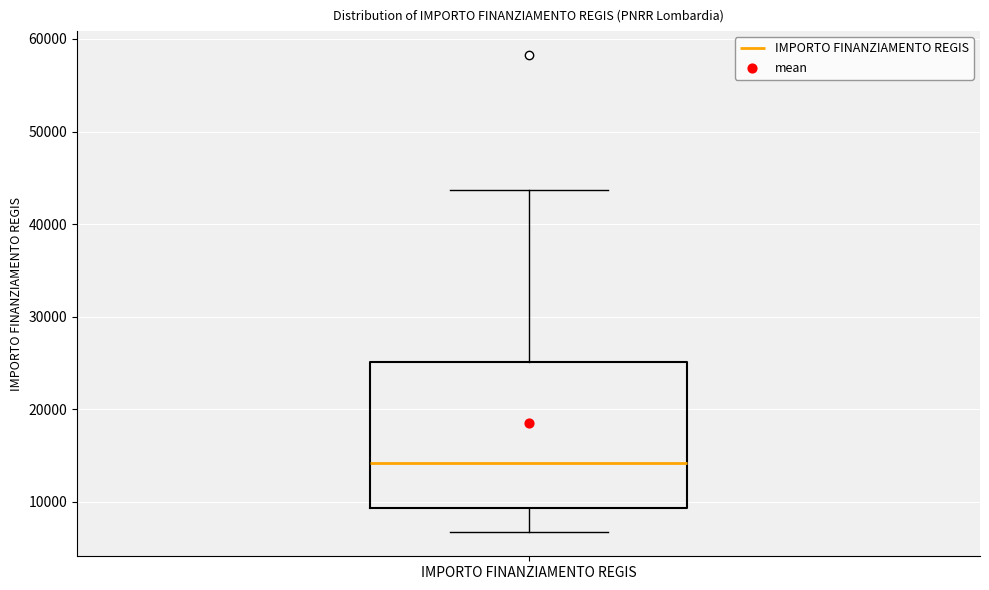

Where is the lower edge of the box for IMPORTO FINANZIAMENTO REGIS on the y-axis? The values are not printed on the chart, so give them approximately, as read against the axis.

9000